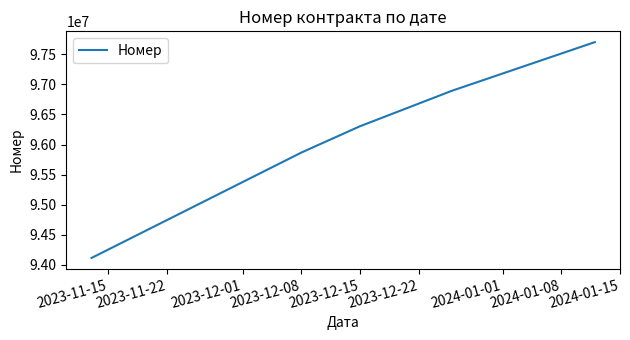

What is the difference between the maximum and second lowest values?

1837250